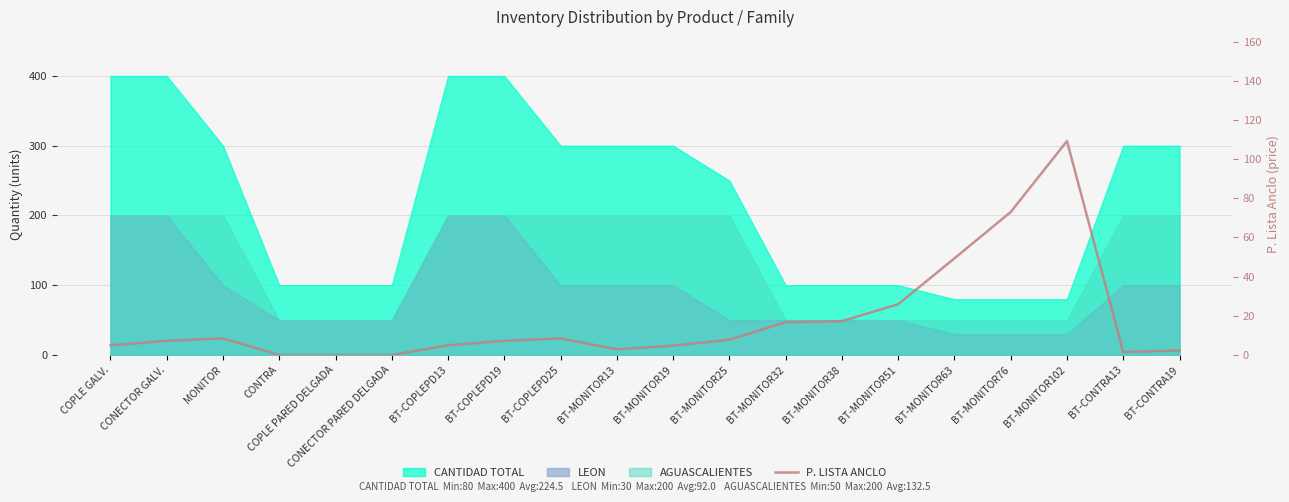

Does the chart display data point markers on the line(s)?

No